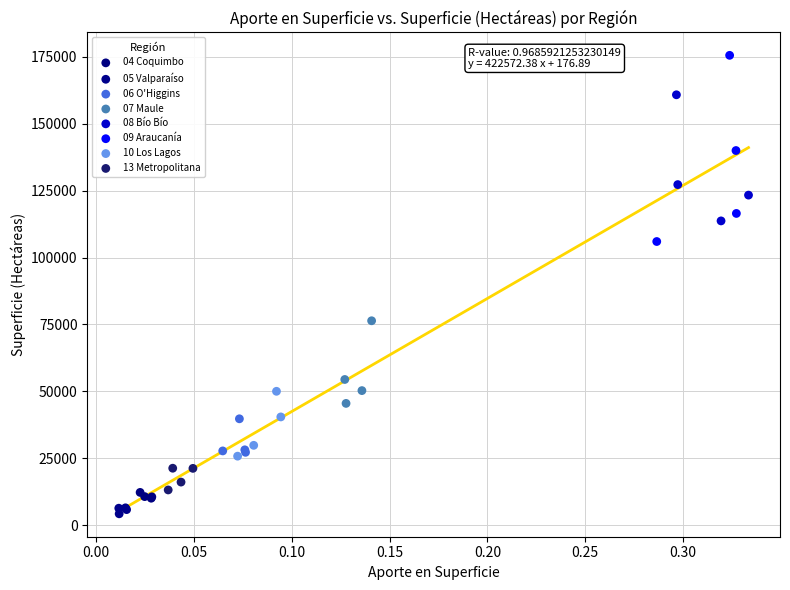

Which series reaches the maximum Y coordinate?

09 Araucanía